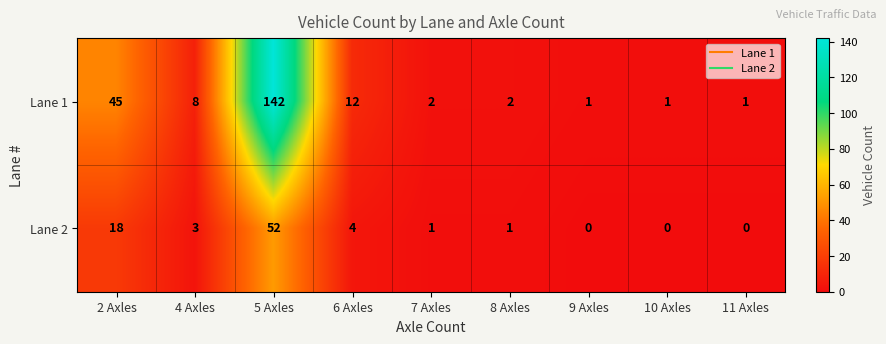

Which series has the largest total across all categories?

Lane 1